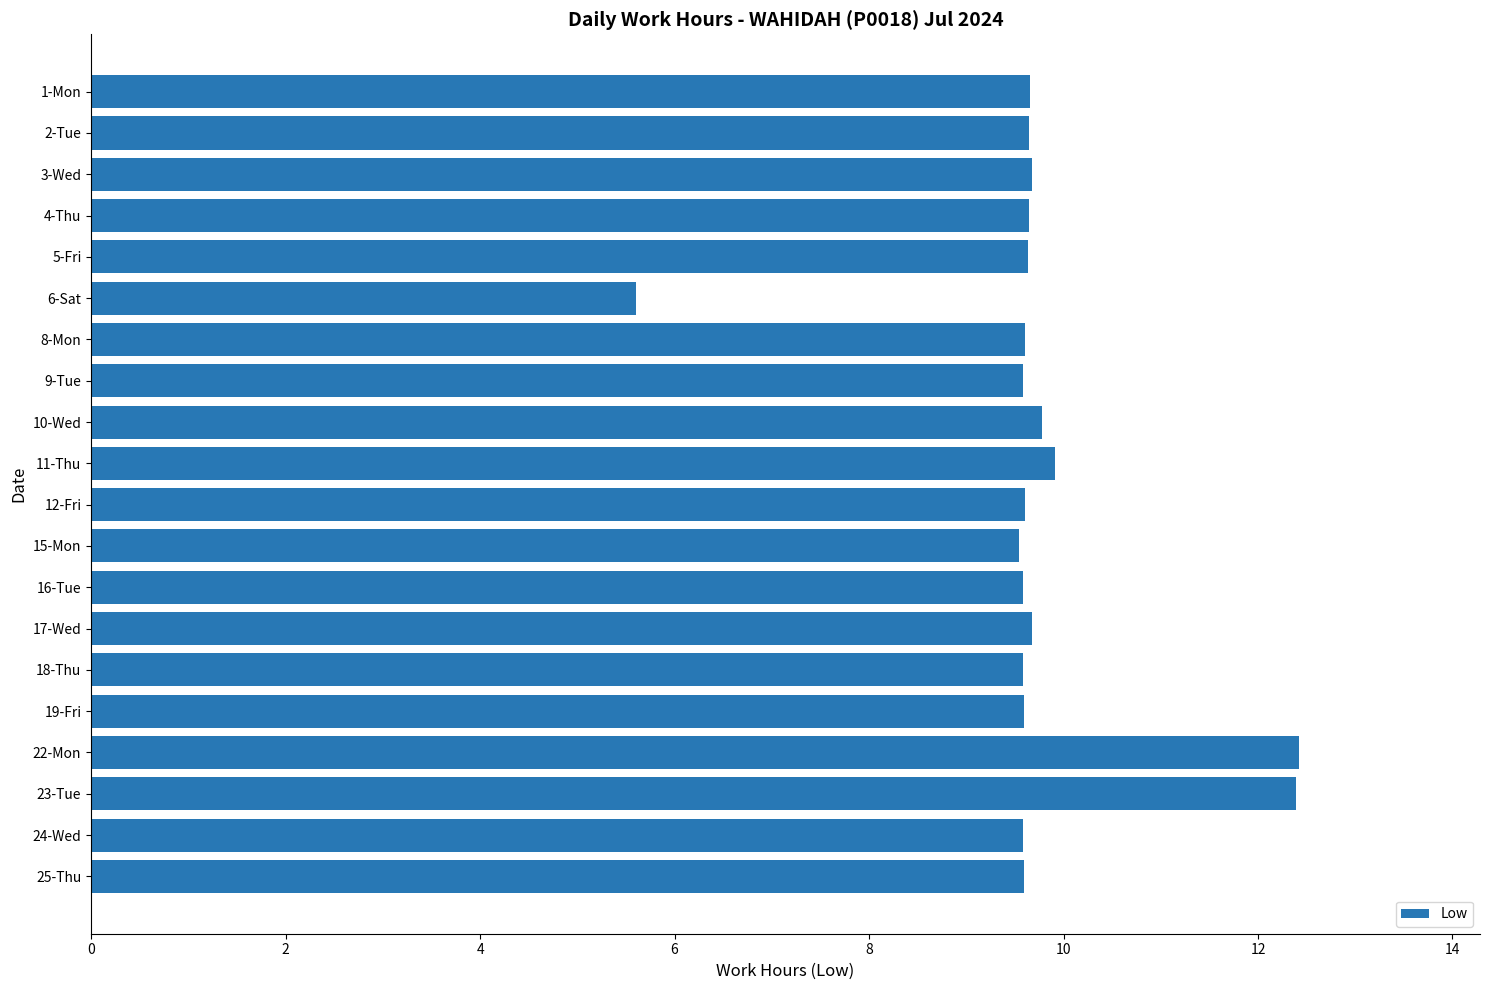

Which category has the lowest value across all series?

6-Sat